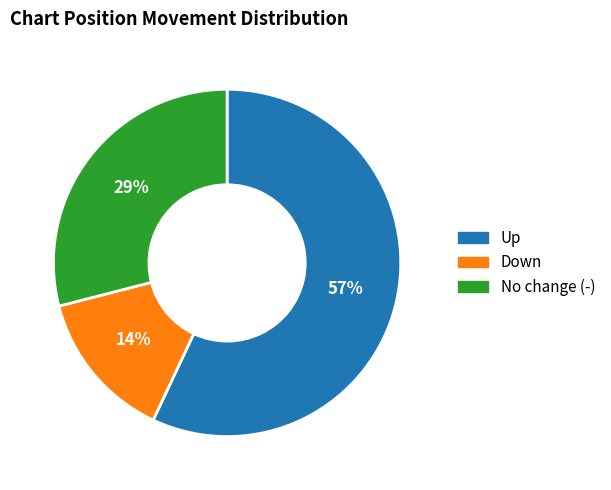

How many segments does this pie chart have?

3